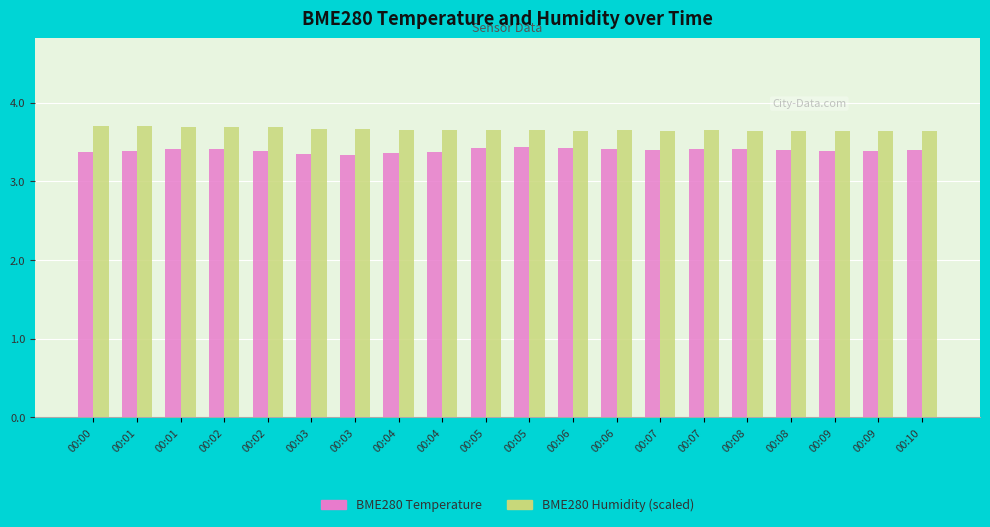

Is the value of BME280 Temperature at 00:07 greater than the value of BME280 Humidity (scaled) at 00:04?

No